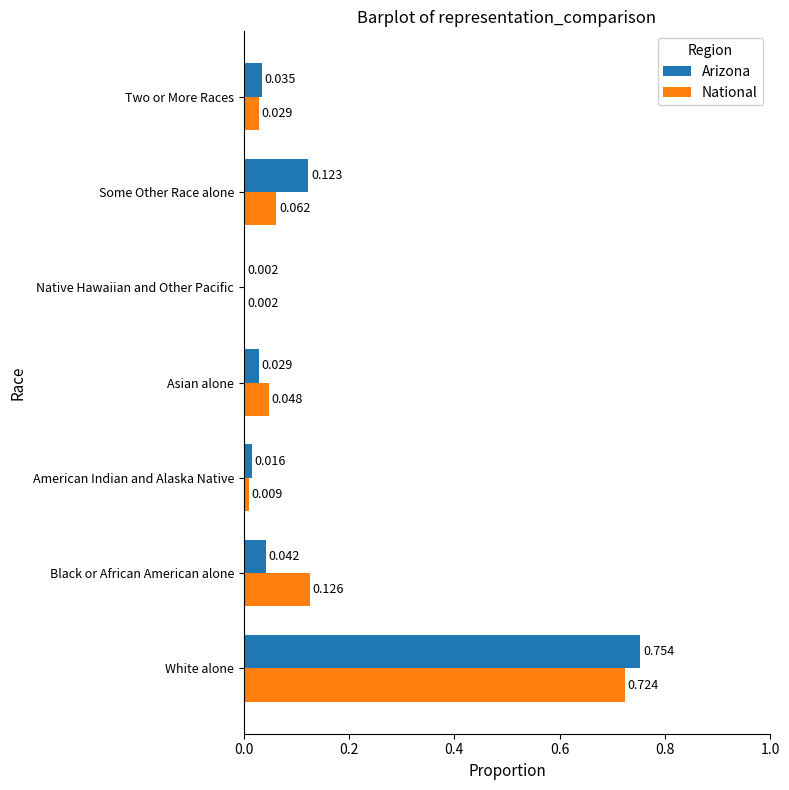

Where is Arizona nearest to the value 0?

Native Hawaiian and Other Pacific